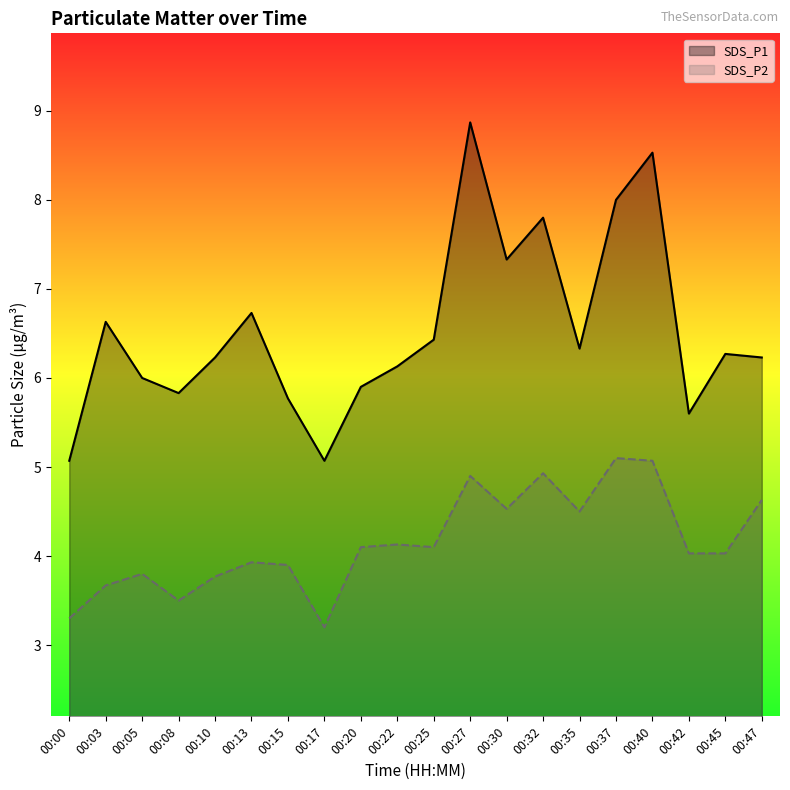

What is the highest value of the SDS_P2 series?

5.1